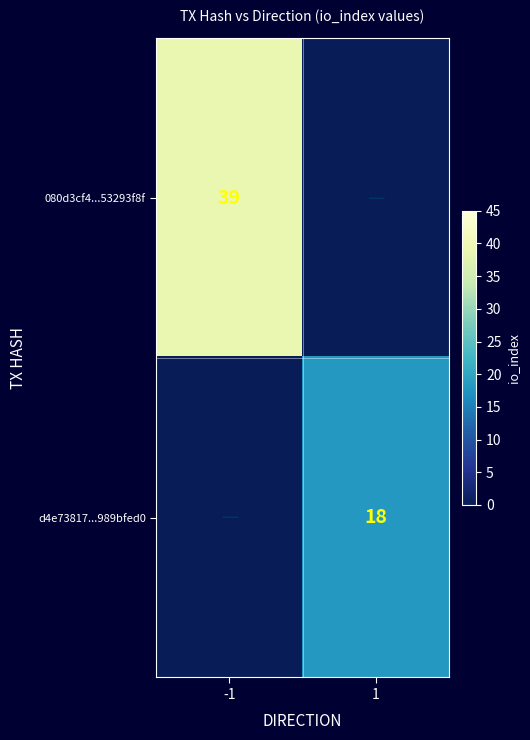

Is it true that 080d3cf4...53293f8f equals 39 at -1?

True